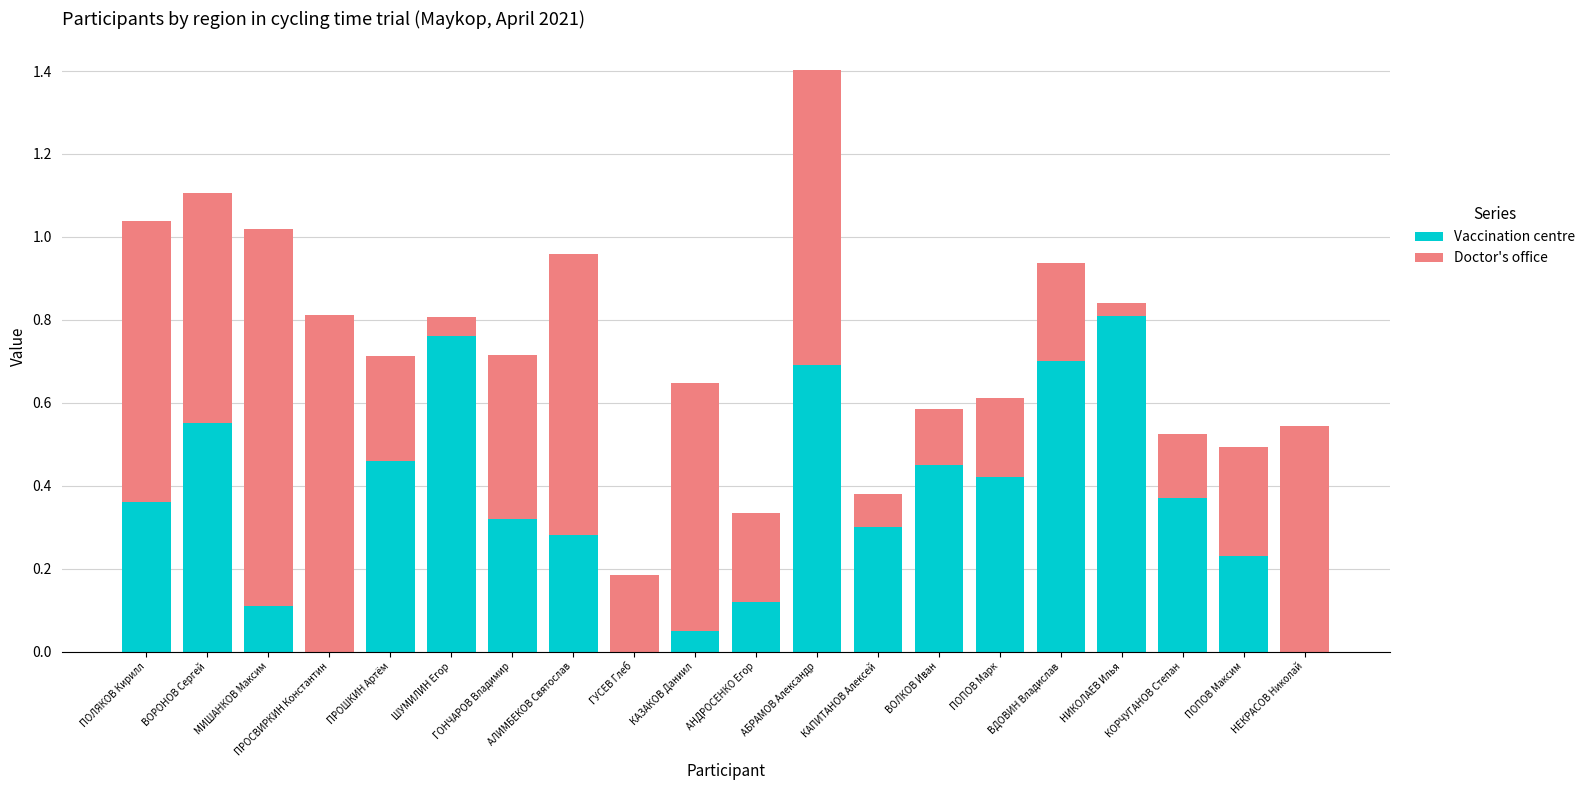

At which category is the sum across all series the highest?

АБРАМОВ Александр